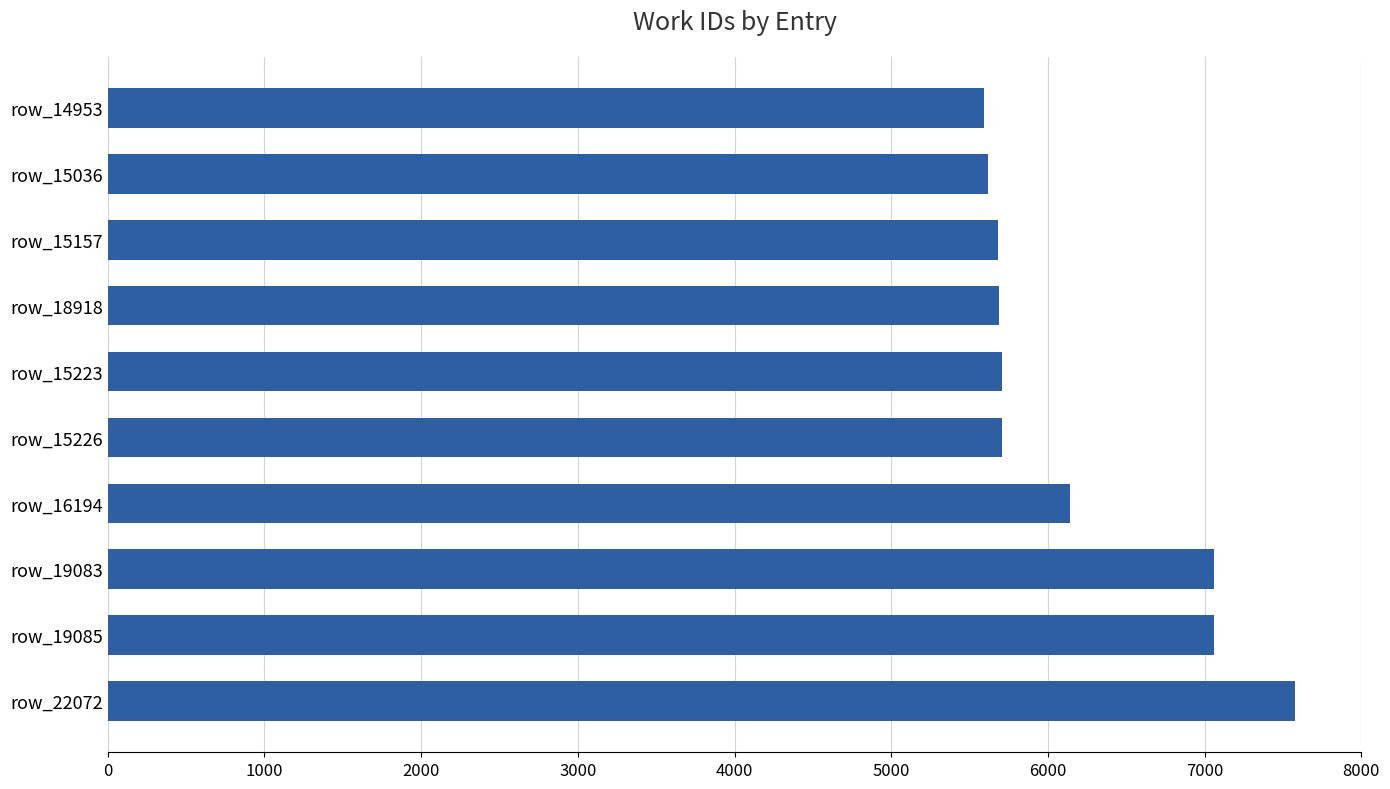

Approximately how many times larger is the value at row_15226 compared to row_16194?

0.9